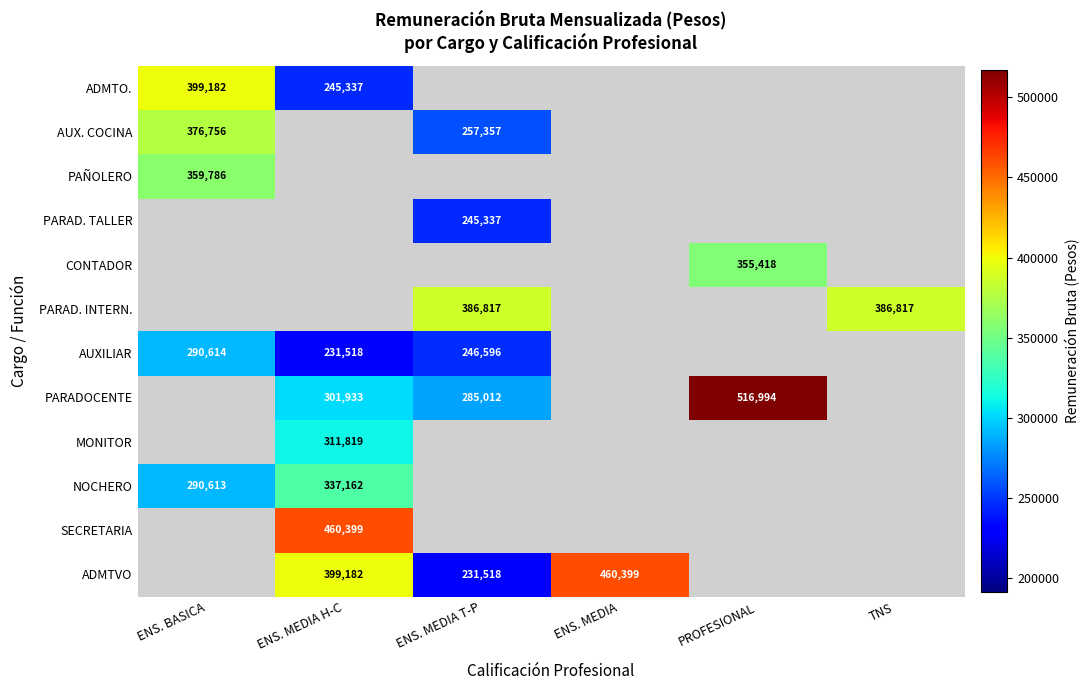

Is it true that PARADOCENTE equals 261182 at PROFESIONAL?

False